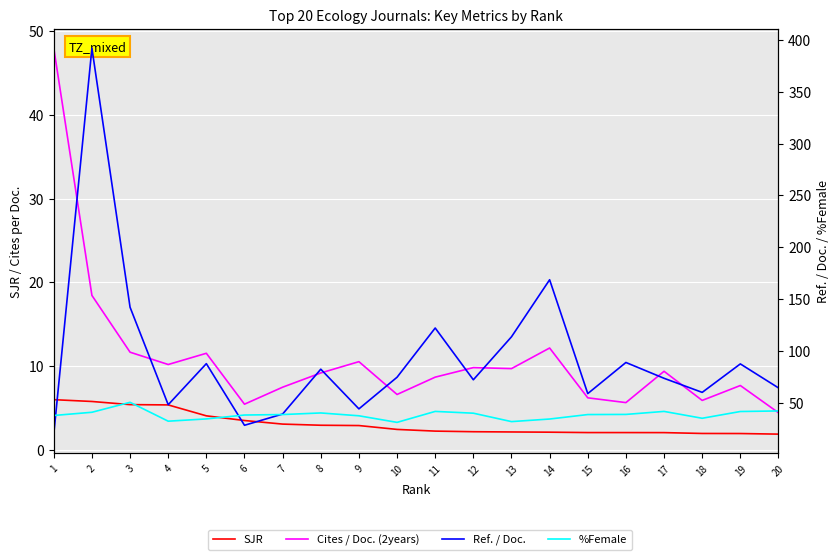

What are all the series names shown in the legend?

SJR, Cites / Doc. (2years), Ref. / Doc., %Female